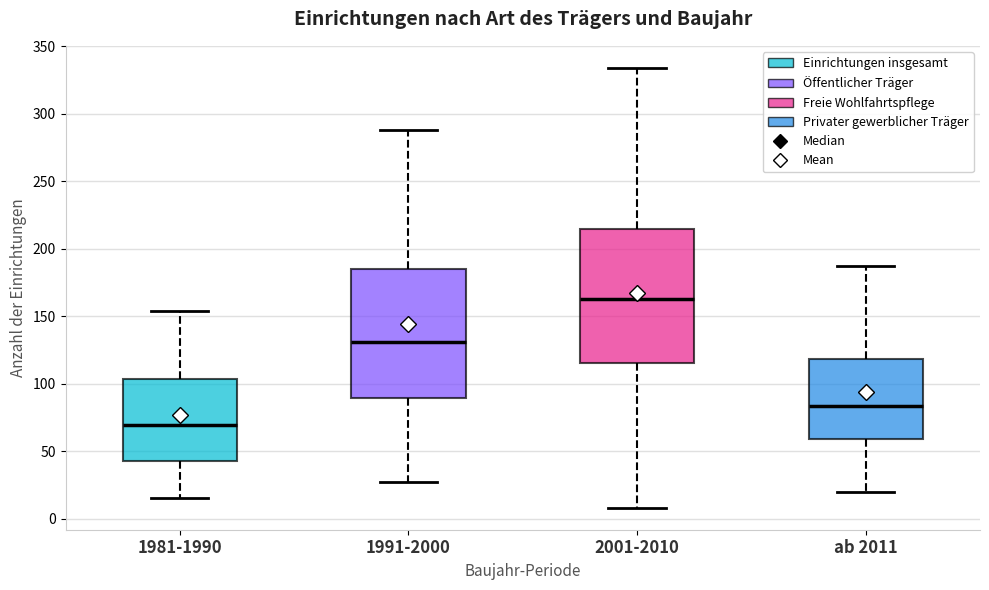

Reading left to right, read every box against the y-axis: the position of its median line, the range the box covers, and the ends of its whiskers. The values are not printed on the chart, so give them approximately, as read against the axis.

1981-1990: median 70, box 45 to 105, whiskers 15 to 155
1991-2000: median 130, box 90 to 185, whiskers 25 to 290
2001-2010: median 165, box 115 to 215, whiskers 10 to 335
ab 2011: median 85, box 60 to 120, whiskers 20 to 185